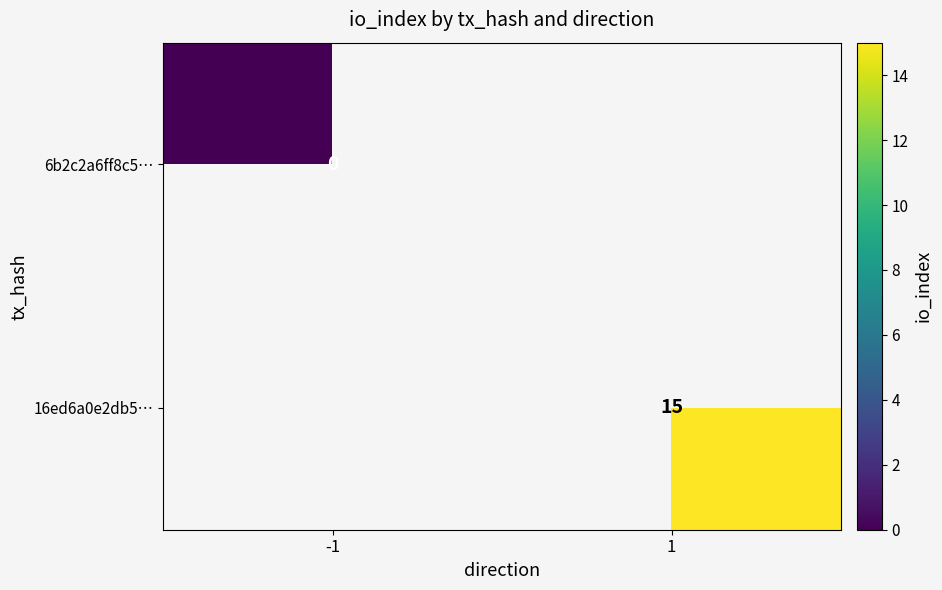

The 16ed6a0e2db5… series shows 22 at 1. True or false?

False